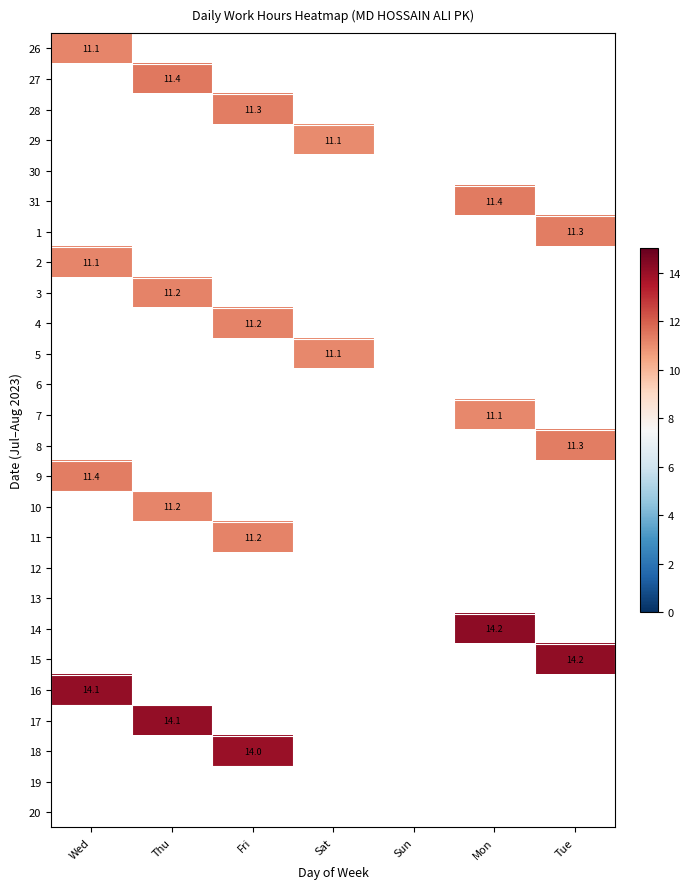

True or false: 15 has a value of 24.4 at Tue.

False